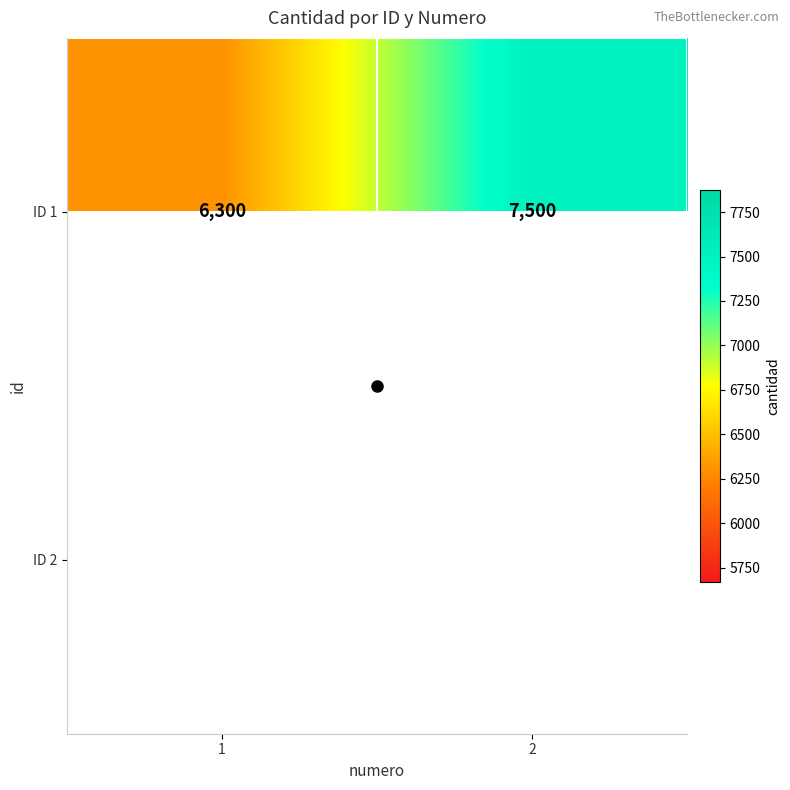

What is the sum of the ID 1 values at 1 and 2?

13800.0